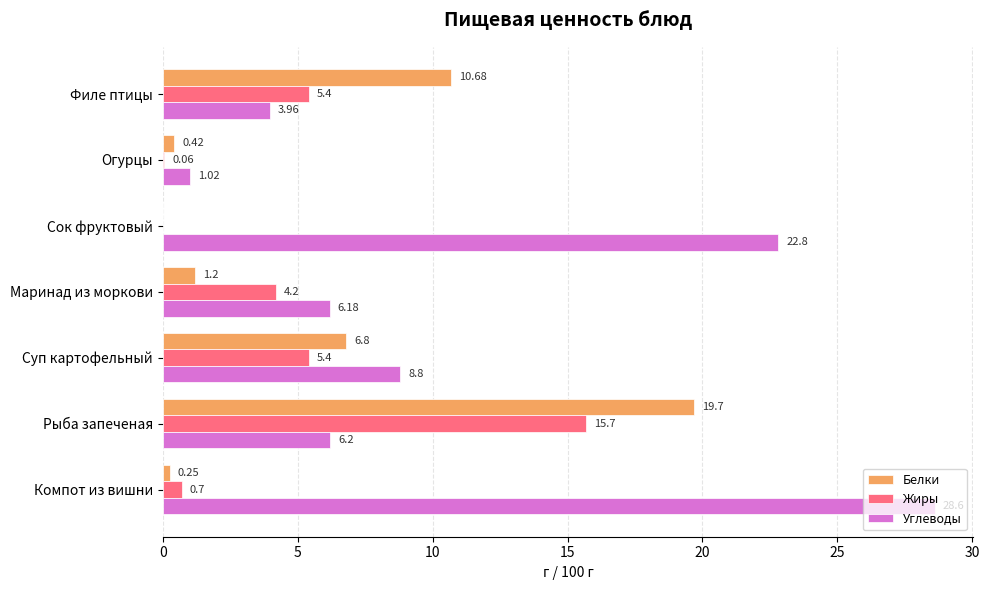

Between Огурцы and Рыба запеченая, which series saw the biggest shift?

Белки